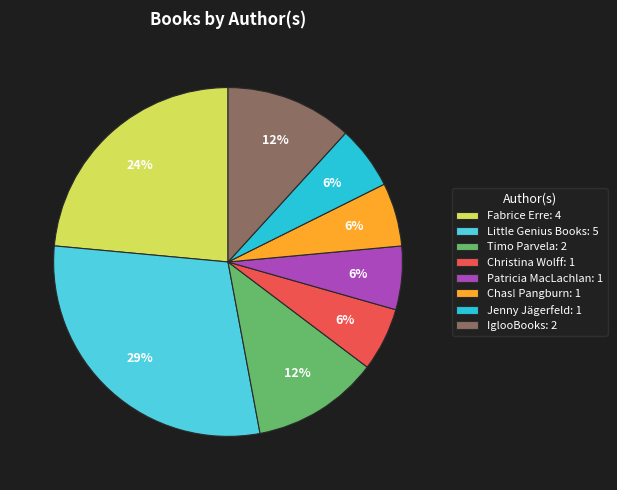

How many slices are in this pie chart?

8